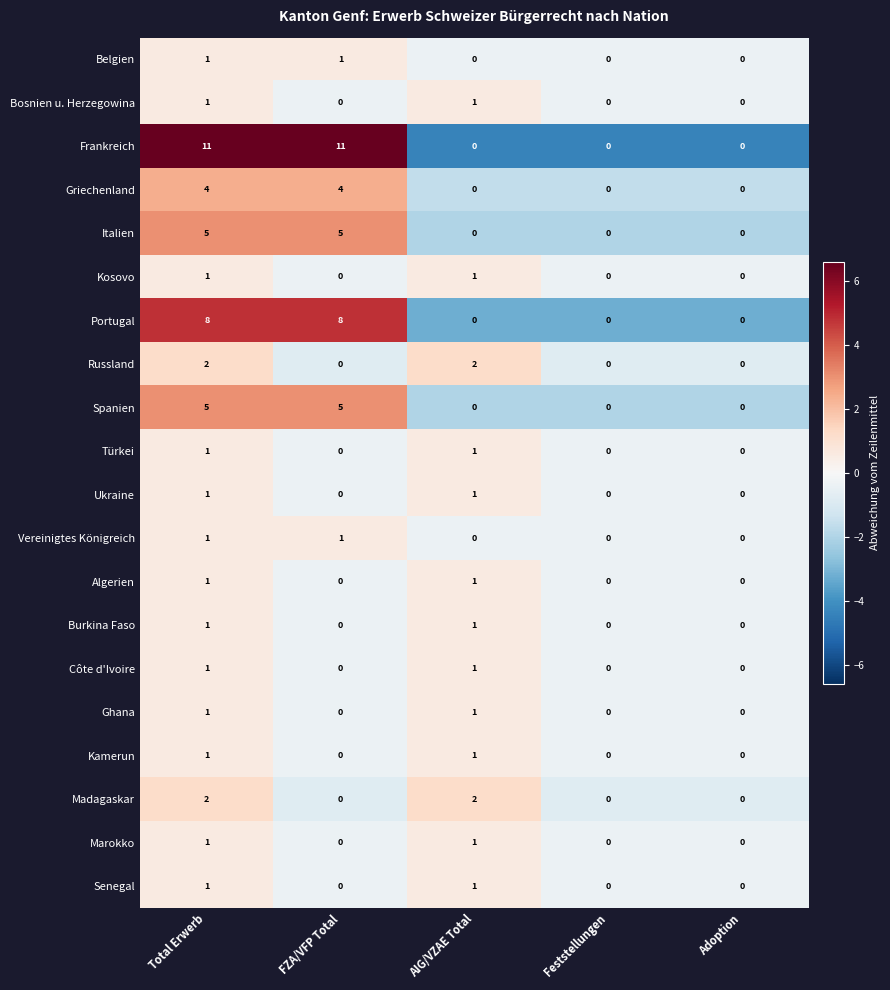

What is the smallest value displayed?

0